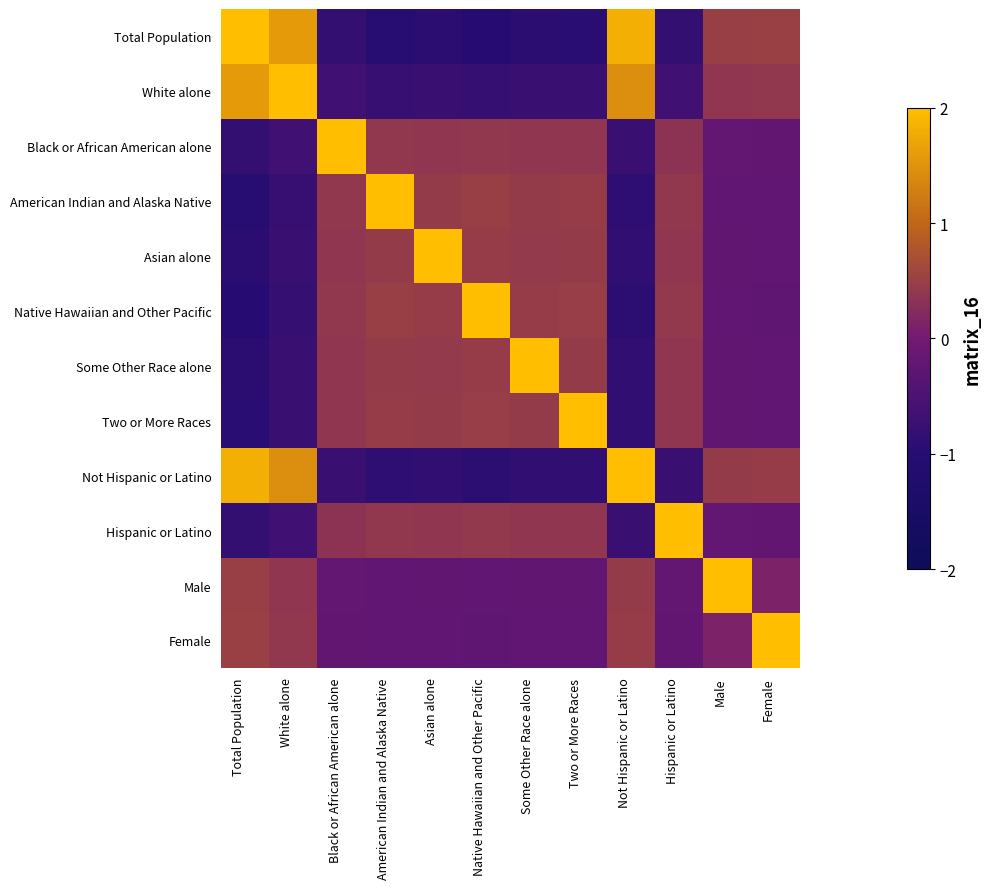

Rank the series at American Indian and Alaska Native from lowest to highest value.

Total Population, Not Hispanic or Latino, White alone, Female, Male, Black or African American alone, Hispanic or Latino, Some Other Race alone, Asian alone, Two or More Races, Native Hawaiian and Other Pacific, American Indian and Alaska Native